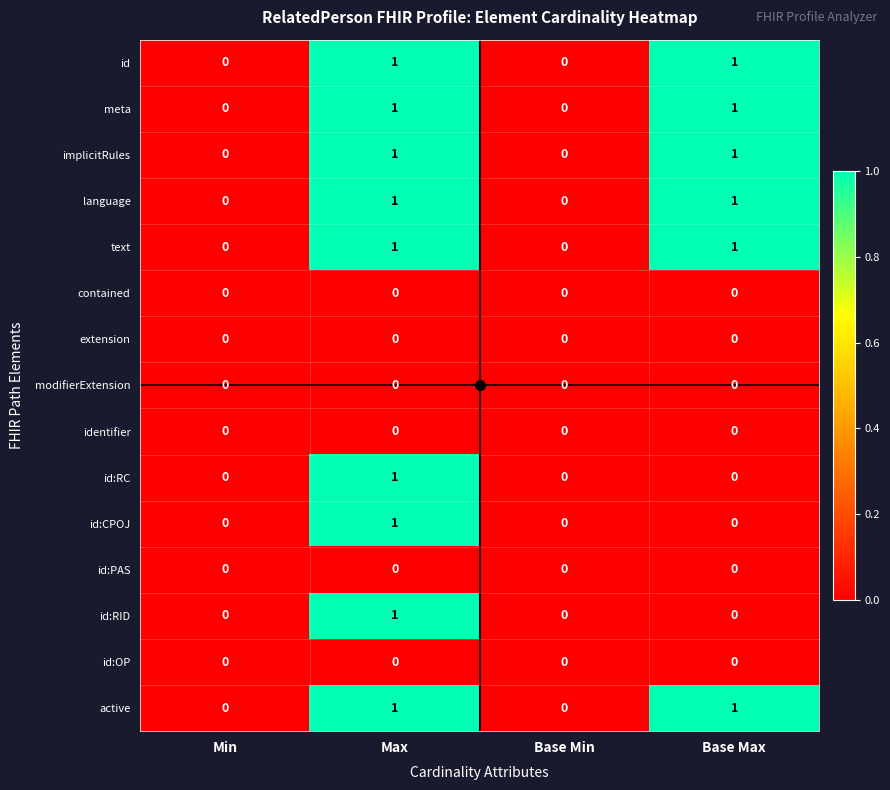

Which category has the highest value in the id:RC series?

Max